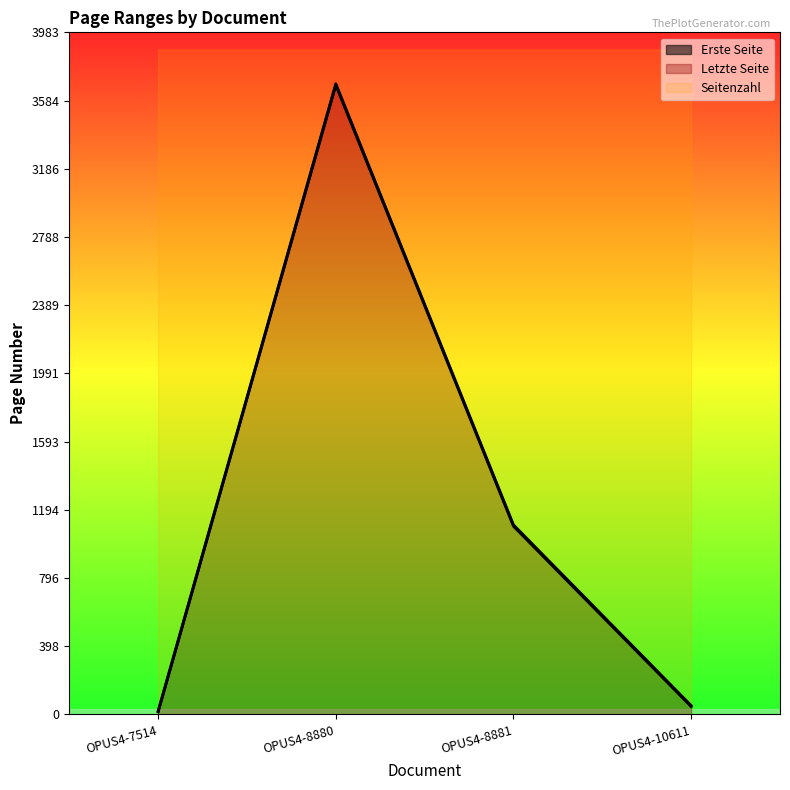

Where is the first local maximum for Erste Seite?

OPUS4-8880